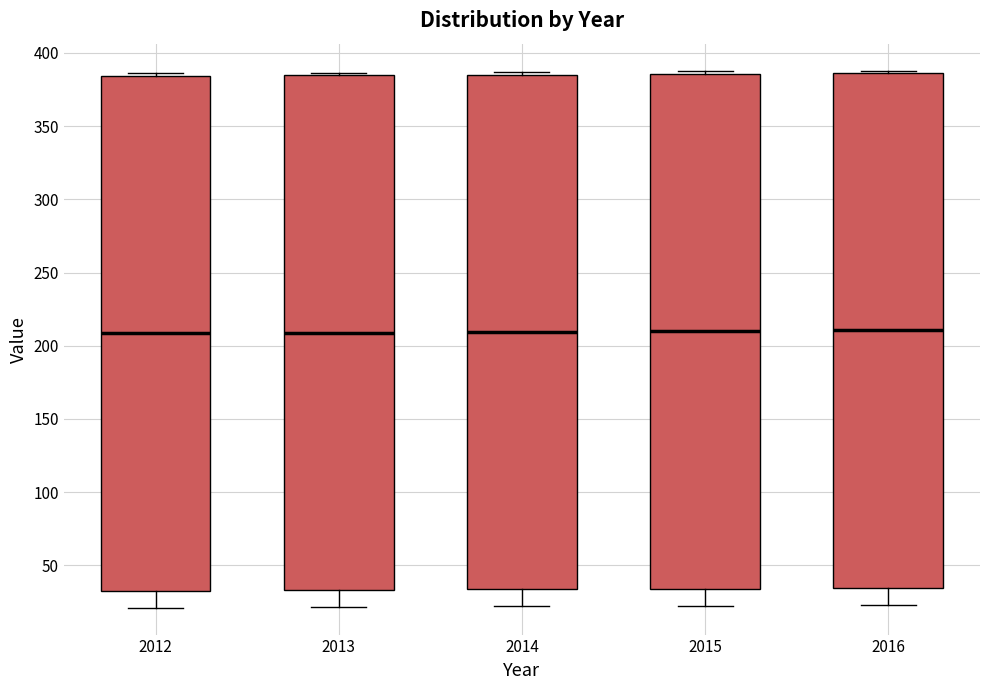

Reading left to right, transcribe this box plot: for each box, give where its median line is, the range the box spans, and where its two whiskers end, as read against the y-axis. The values are not printed on the chart, so give them approximately, as read against the axis.

2012: median 210, box 35 to 385, whiskers 20 to 385 (just above the box's upper edge)
2013: median 210, box 35 to 385, whiskers 20 to 385 (just above the box's upper edge)
2014: median 210, box 35 to 385, whiskers 20 to 385 (just above the box's upper edge)
2015: median 210, box 35 to 385, whiskers 25 to 390
2016: median 210, box 35 to 385, whiskers 25 to 390